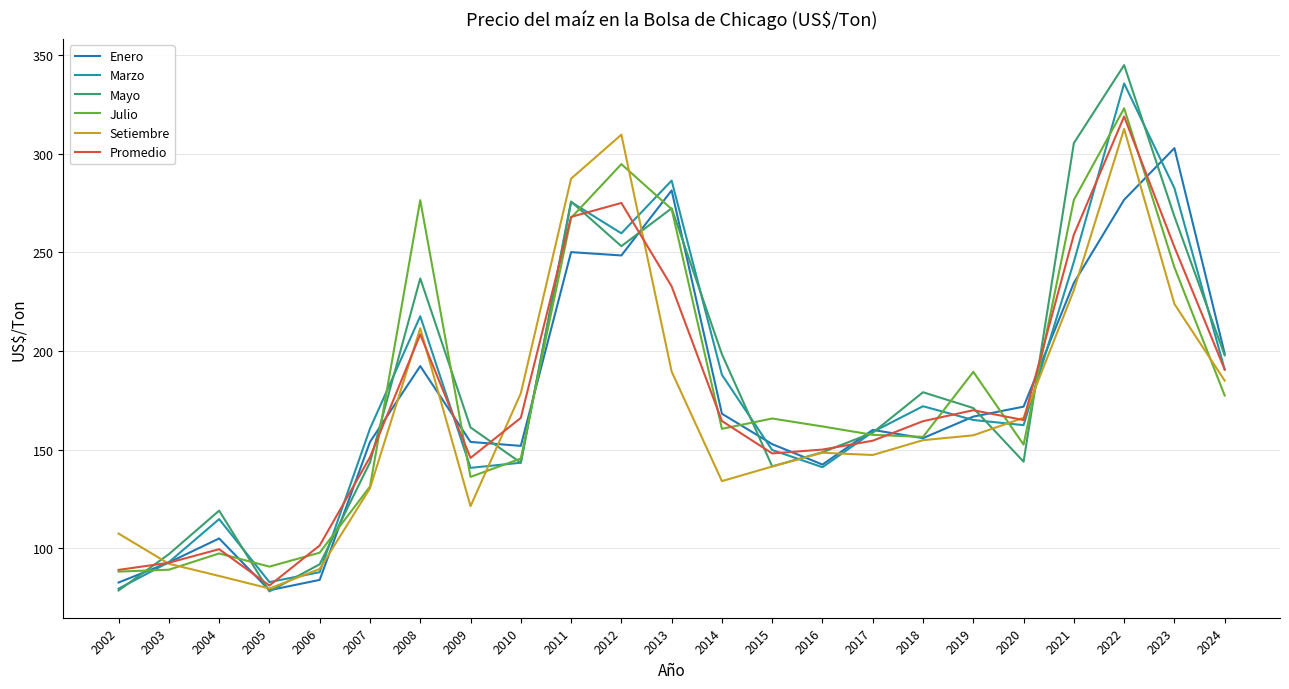

Is the value of Setiembre at 2011 greater than the value of Mayo at 2004?

Yes